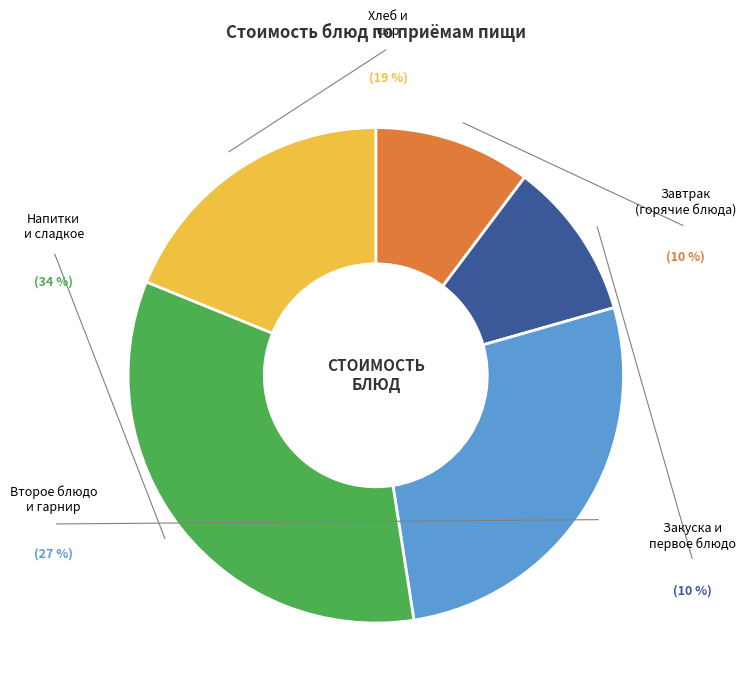

Does any single category account for the majority?

No